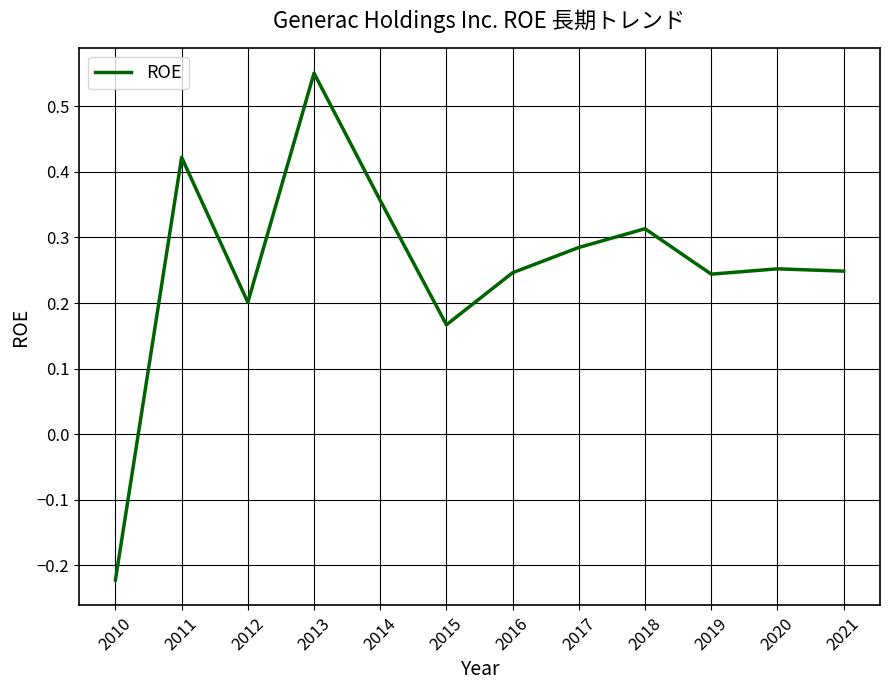

How many lines are shown in the chart?

1